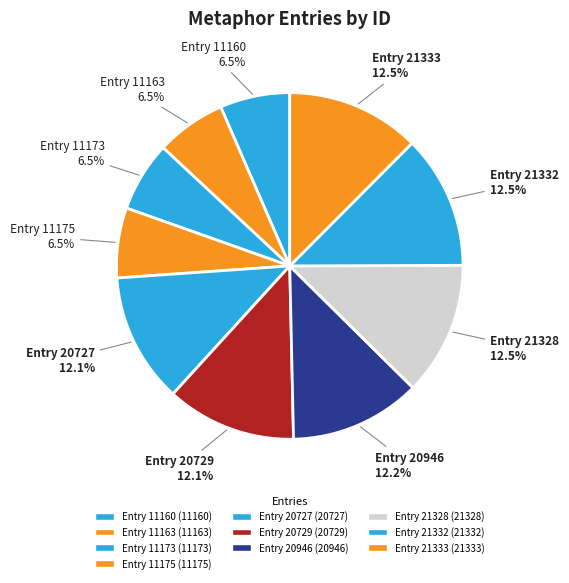

What is the total percentage of Entry 11175 and Entry 21332?

19.0%